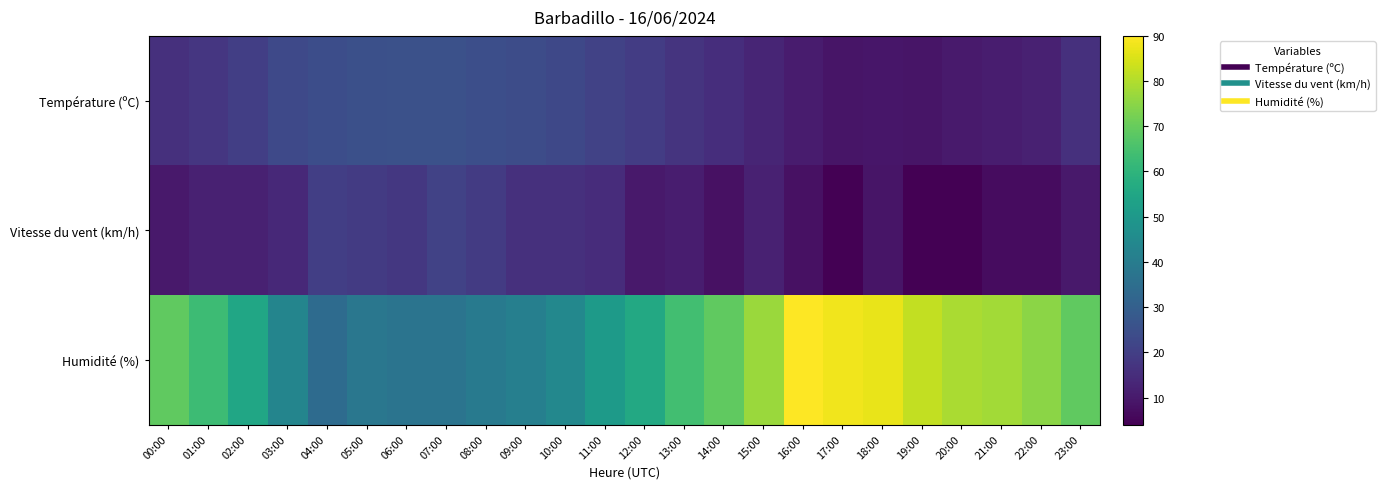

Reading left to right, list all the values displayed in this chart.

Température (ºC): 00:00=15.9	01:00=17.6	02:00=19.9	03:00=23.0	04:00=24.4	05:00=25.0	06:00=25.2	07:00=25.2	08:00=24.6	09:00=23.9	10:00=22.6	11:00=21.0	12:00=19.3	13:00=17.0	14:00=15.3	15:00=13.0	16:00=10.5	17:00=9.0	18:00=9.1	19:00=8.9	20:00=10.1	21:00=10.9	22:00=12.0	23:00=15.9
Vitesse du vent (km/h): 00:00=10.0	01:00=12.0	02:00=12.0	03:00=14.0	04:00=20.0	05:00=19.0	06:00=18.0	07:00=21.0	08:00=19.0	09:00=16.0	10:00=16.0	11:00=15.0	12:00=10.0	13:00=11.0	14:00=8.0	15:00=12.0	16:00=8.0	17:00=4.0	18:00=9.0	19:00=4.0	20:00=4.0	21:00=7.0	22:00=7.0	23:00=10.0
Humidité (%): 00:00=69.0	01:00=63.0	02:00=55.0	03:00=43.0	04:00=34.0	05:00=38.0	06:00=37.0	07:00=37.0	08:00=39.0	09:00=41.0	10:00=44.0	11:00=51.0	12:00=56.0	13:00=64.0	14:00=69.0	15:00=77.0	16:00=90.0	17:00=88.0	18:00=87.0	19:00=82.0	20:00=79.0	21:00=78.0	22:00=75.0	23:00=69.0